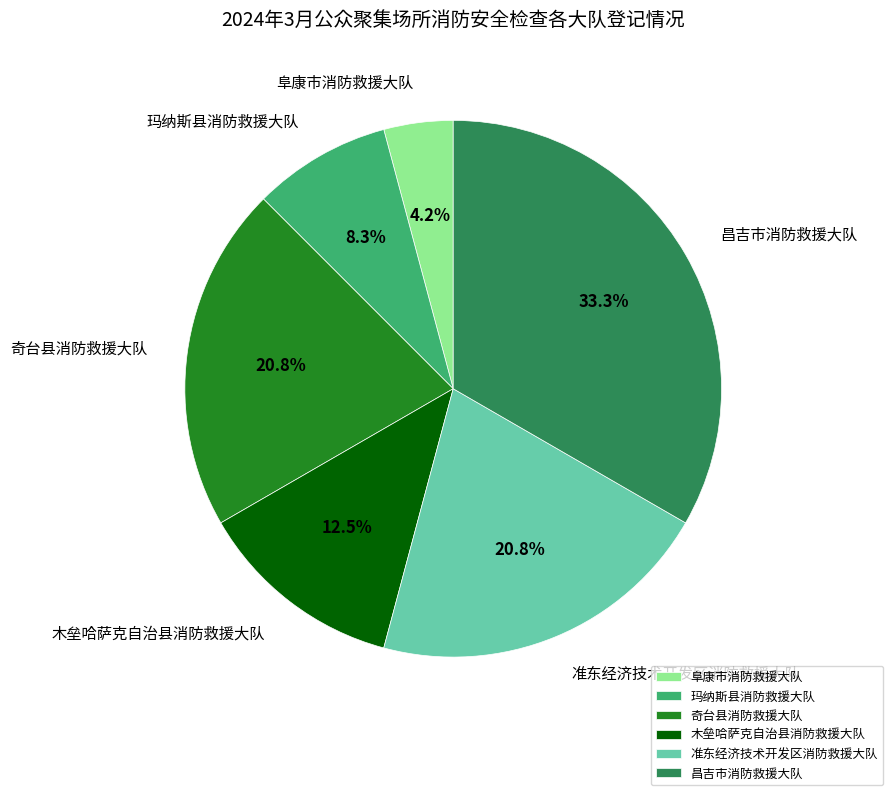

How much of the chart is everything except 昌吉市消防救援大队?

66.7%